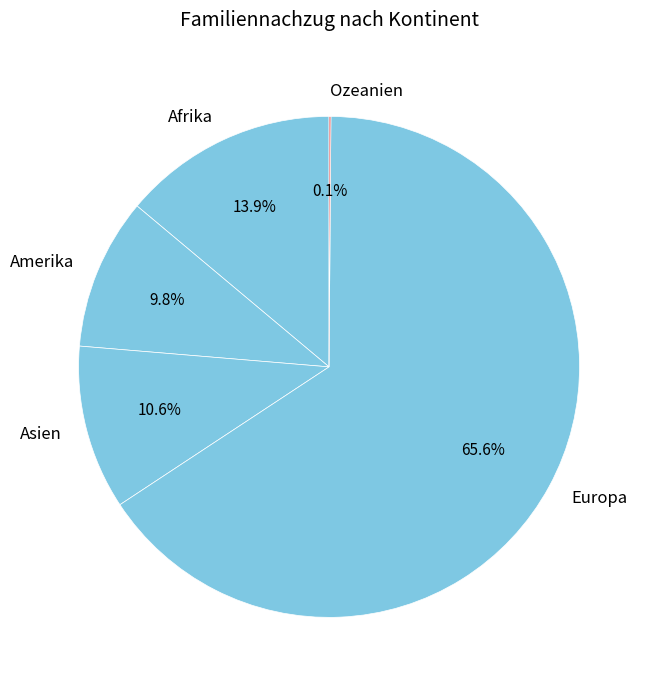

What percentage is NOT represented by Afrika?

86.1%